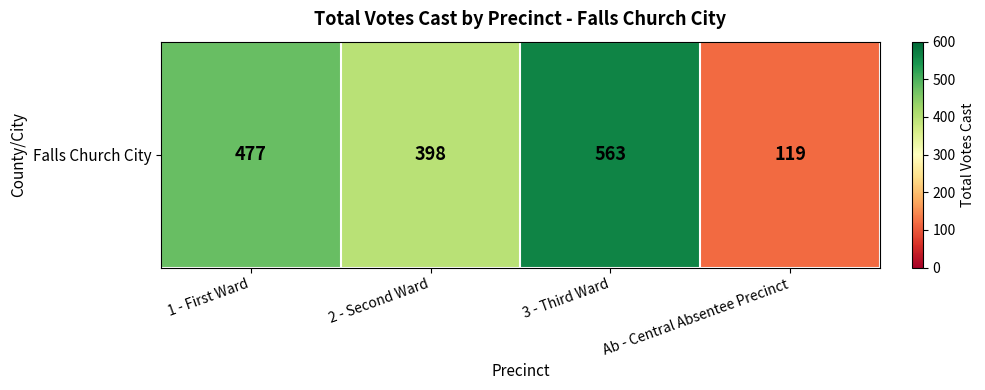

What is the smallest value displayed?

119